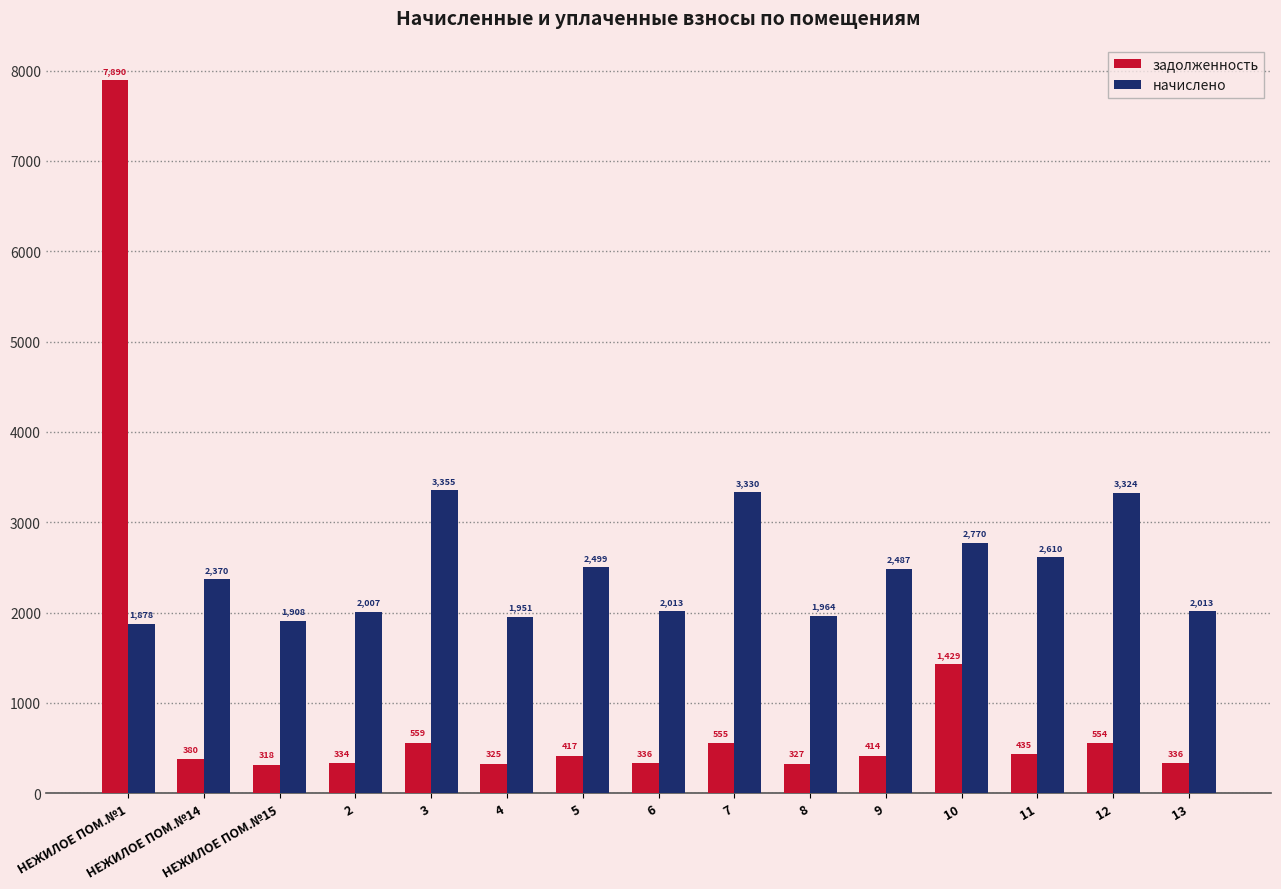

The value of задолженность at 2 is 69.0. True or false?

False